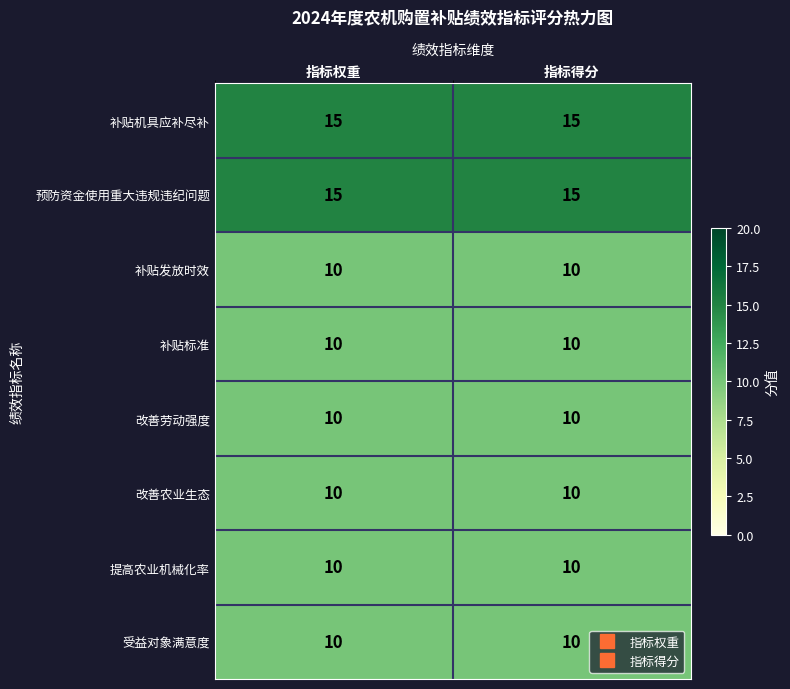

What is the smallest value displayed?

10